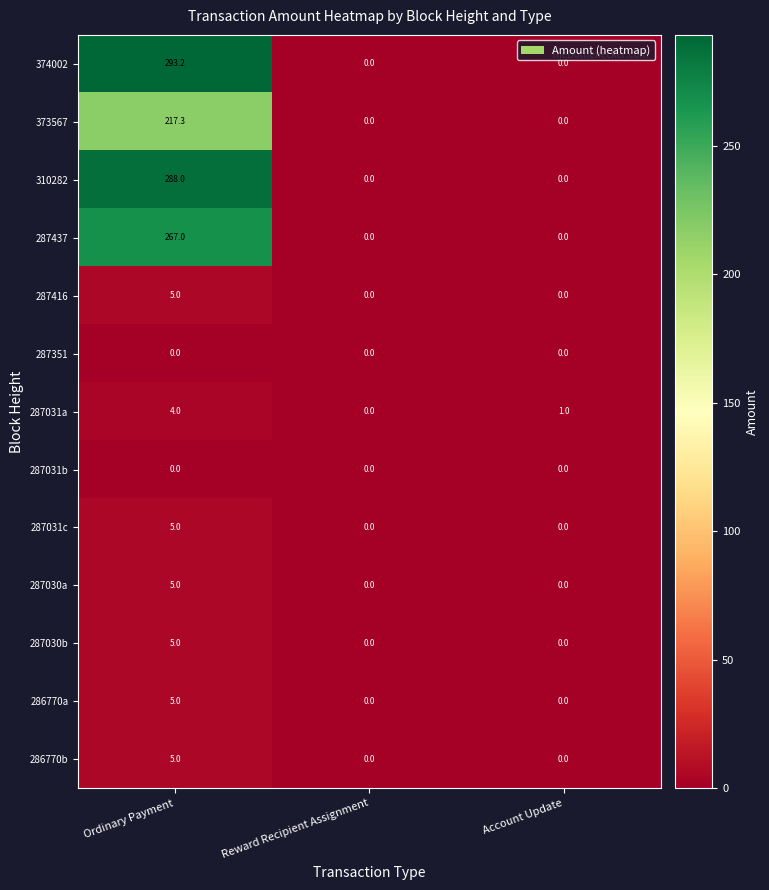

Between Ordinary Payment and Reward Recipient Assignment, which series saw the biggest shift?

374002